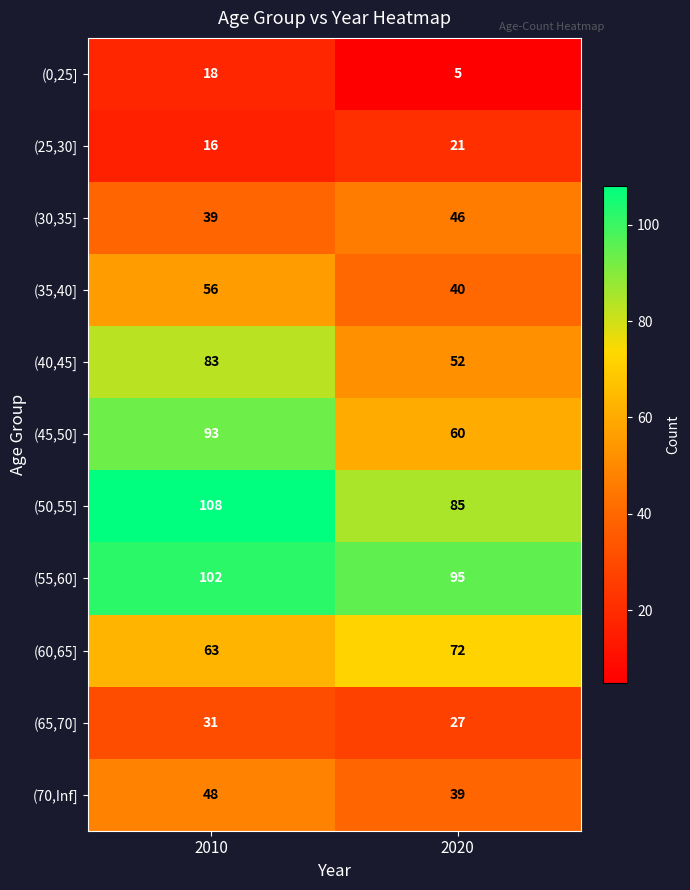

What is the sum of all (25,30] values?

37